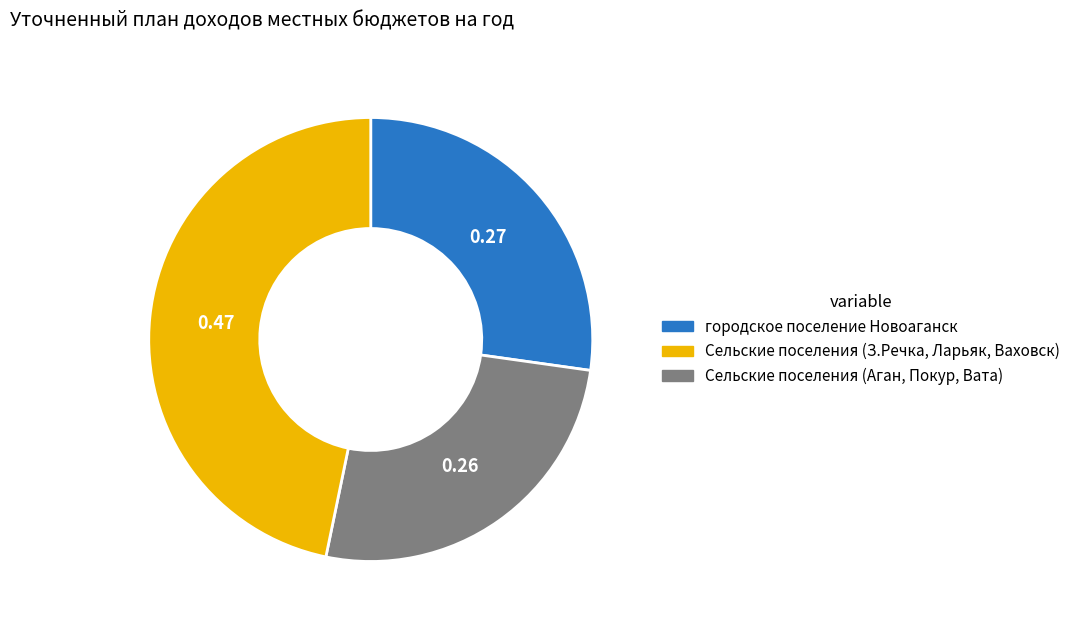

Is there a majority slice in this chart?

No